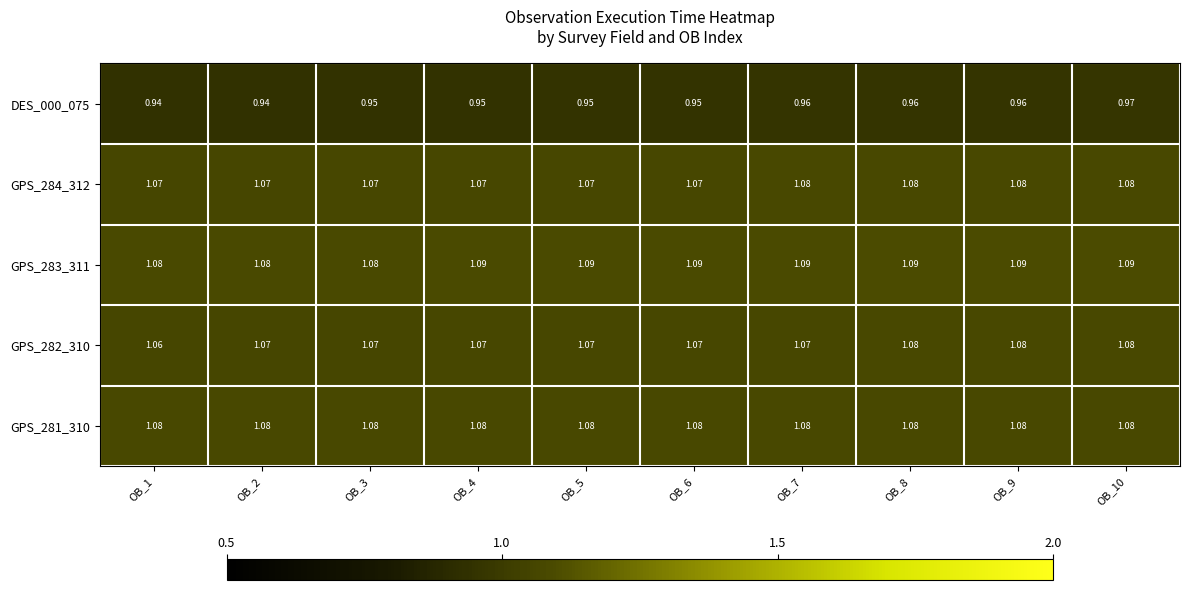

Is the value of GPS_283_311 at OB_5 greater than the value of GPS_284_312 at OB_7?

Yes